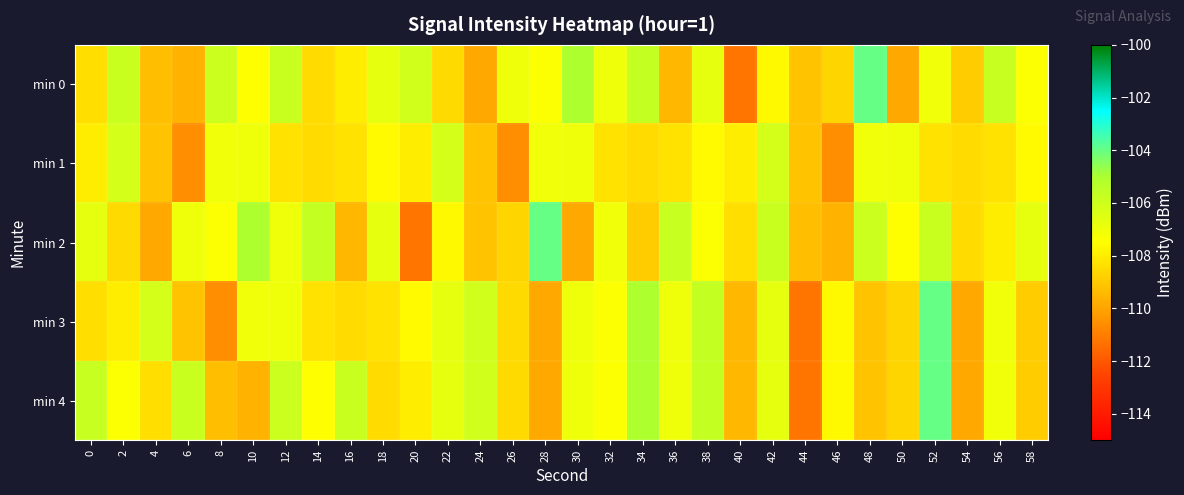

What is the total value across all series at 56?

-536.2